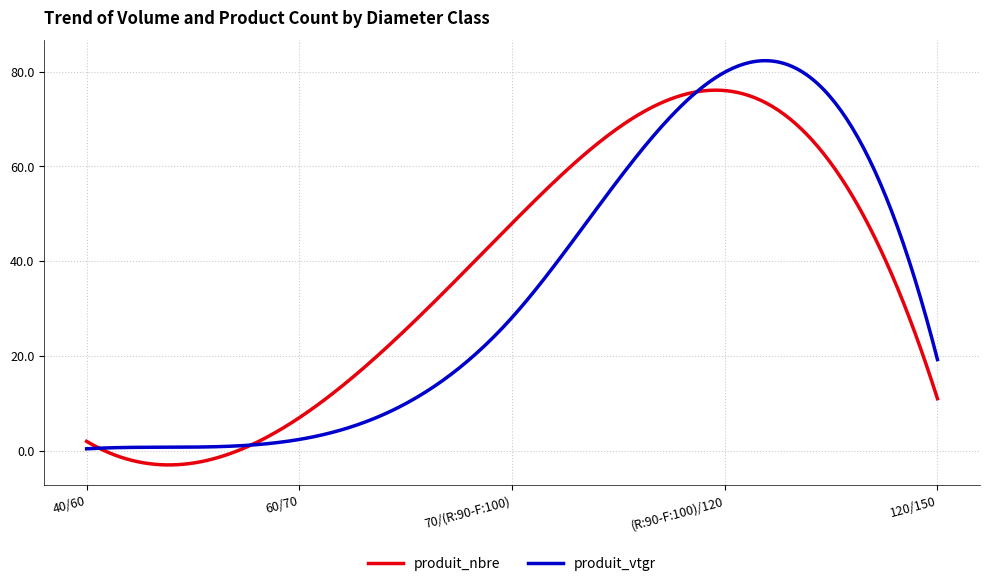

List the series in order of their peak value, lowest first.

produit_nbre, produit_vtgr